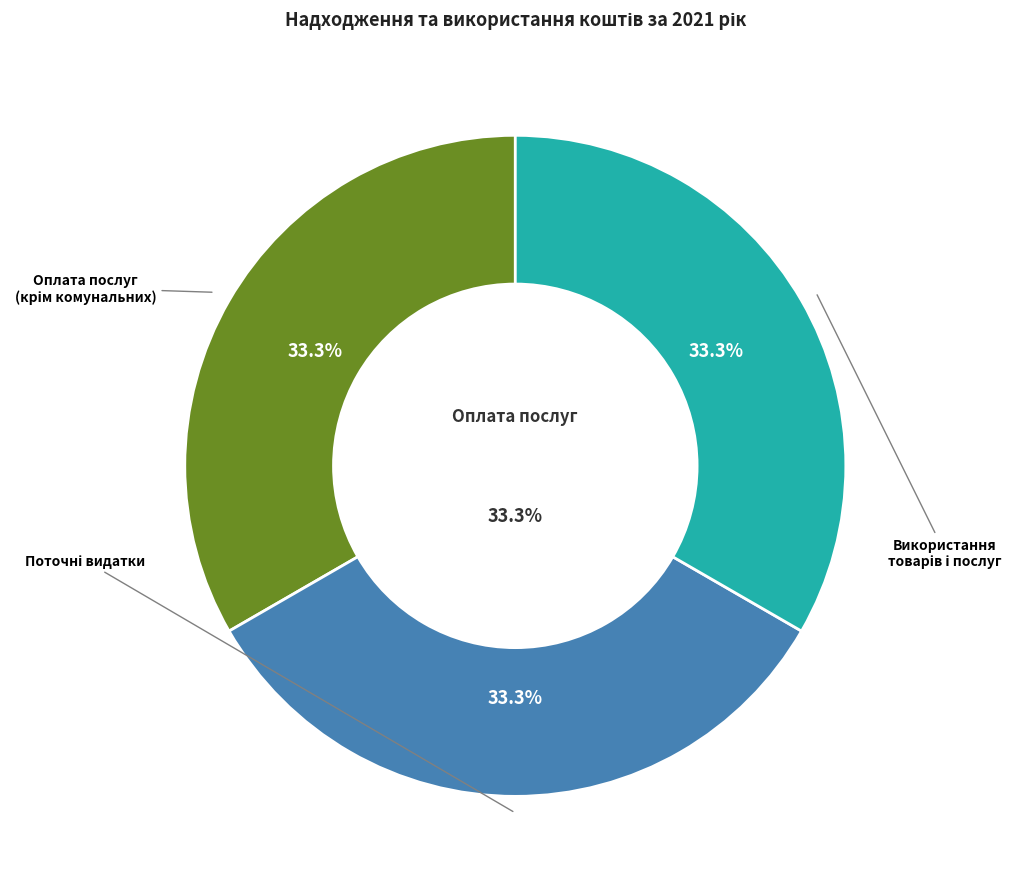

What is the largest slice in the pie chart?

Видатки усього